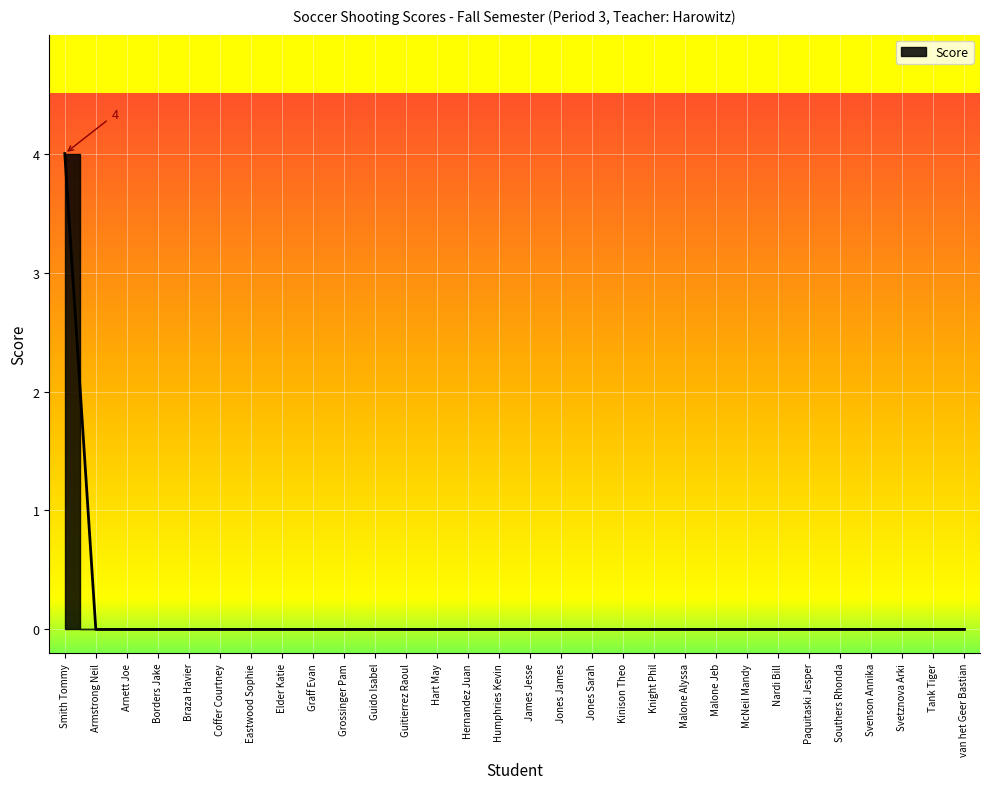

The chart shows a value of 0 at Graff Evan. True or false?

True